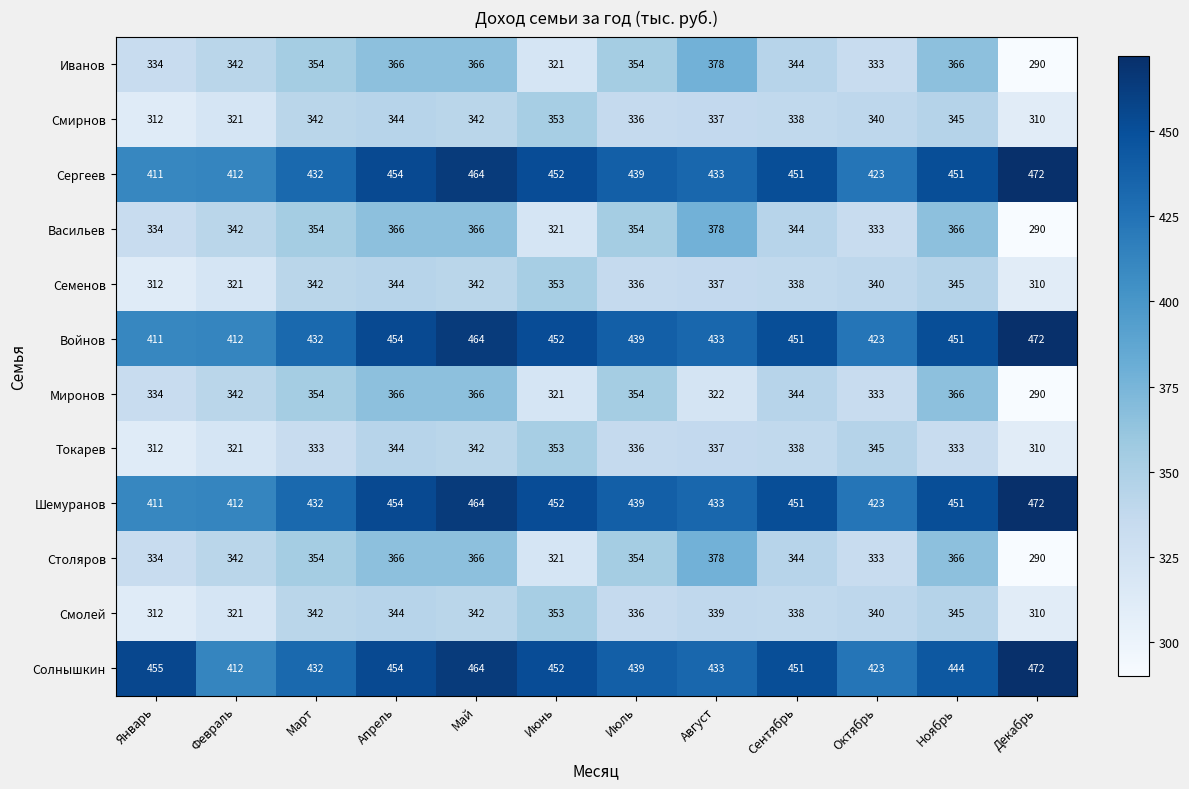

Which label corresponds to the smallest value in the chart?

Декабрь